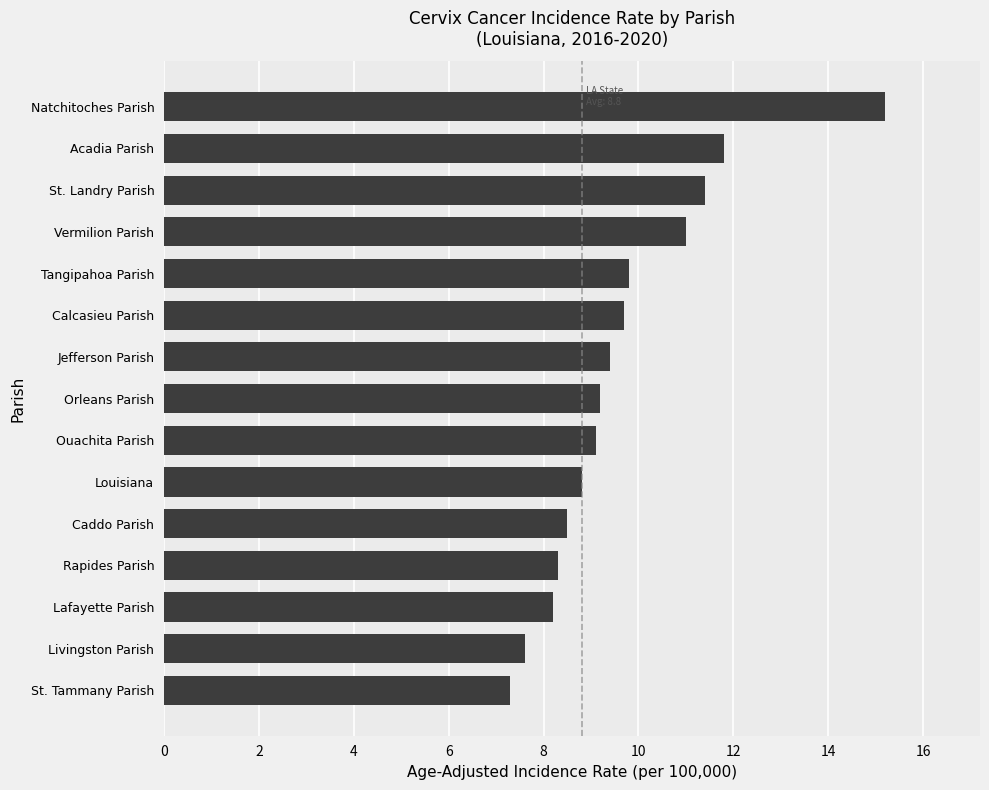

Read the value at Orleans Parish.

9.2